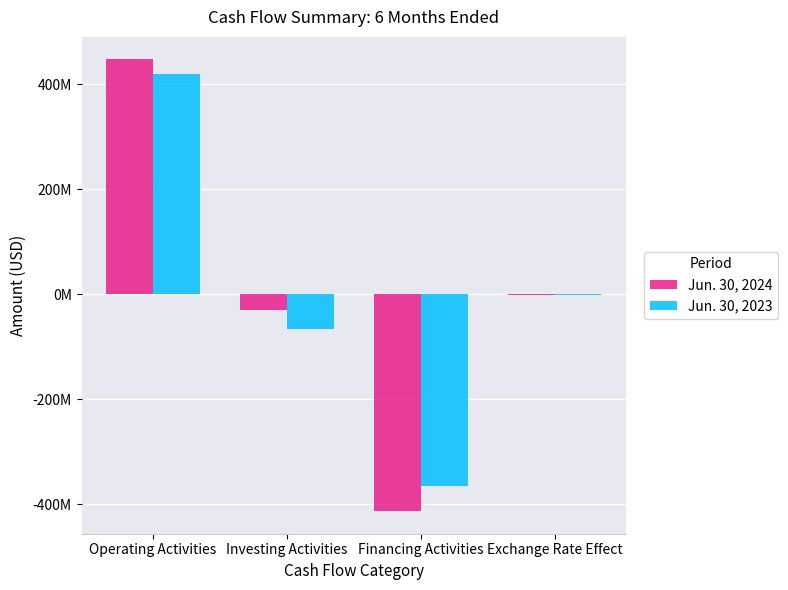

What is the sum of all Jun. 30, 2023 values?

-12392000